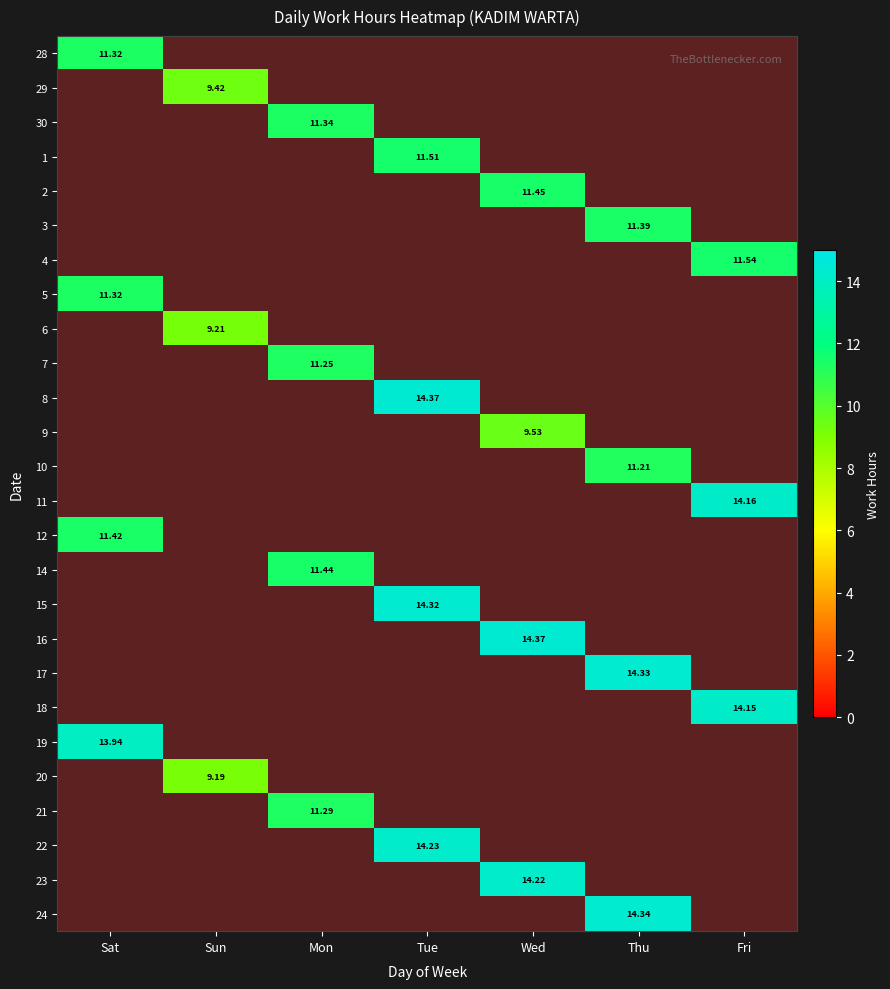

What value does the 17 series have at Thu?

14.3